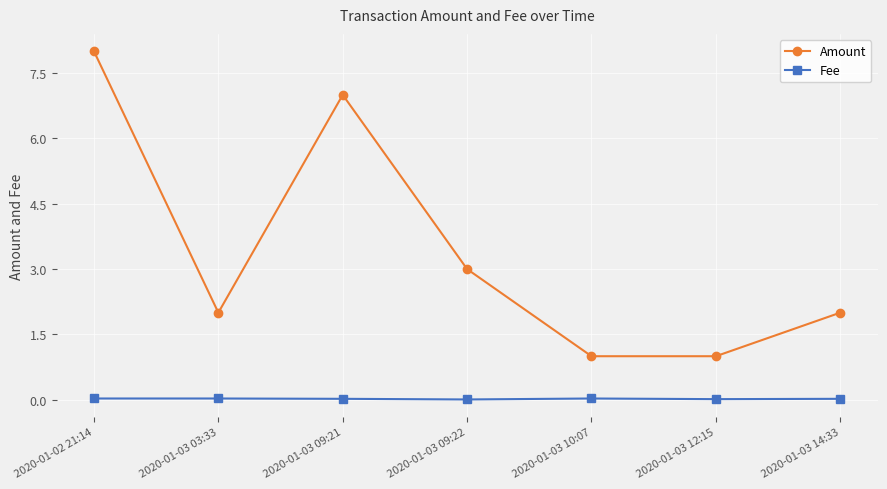

What is the value of the Amount point at the 4th from the left?

3.0